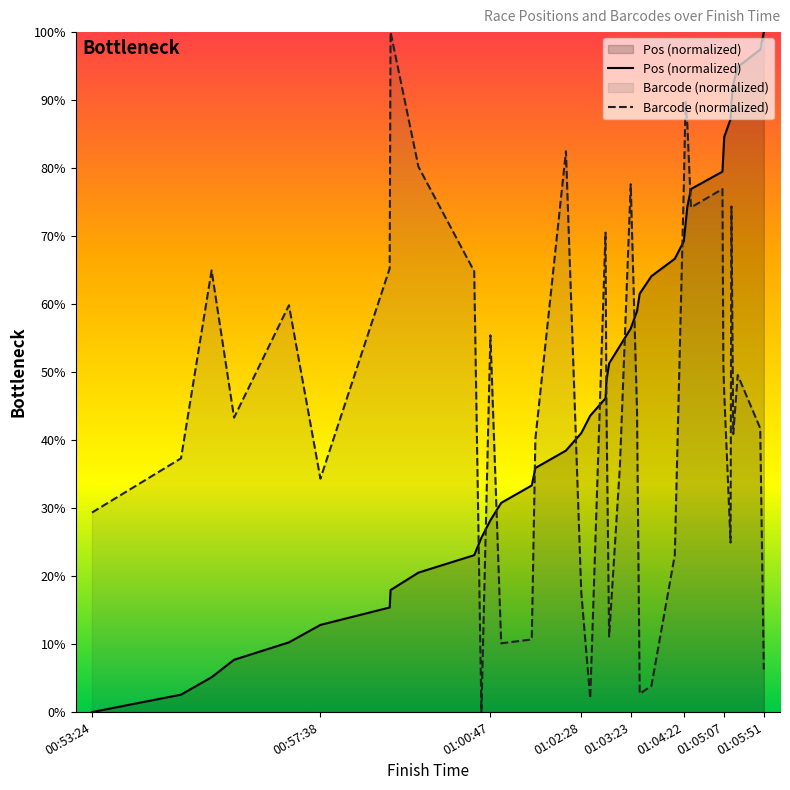

What is the difference between the maximum and minimum values in the Barcode (normalized) series?

100.0